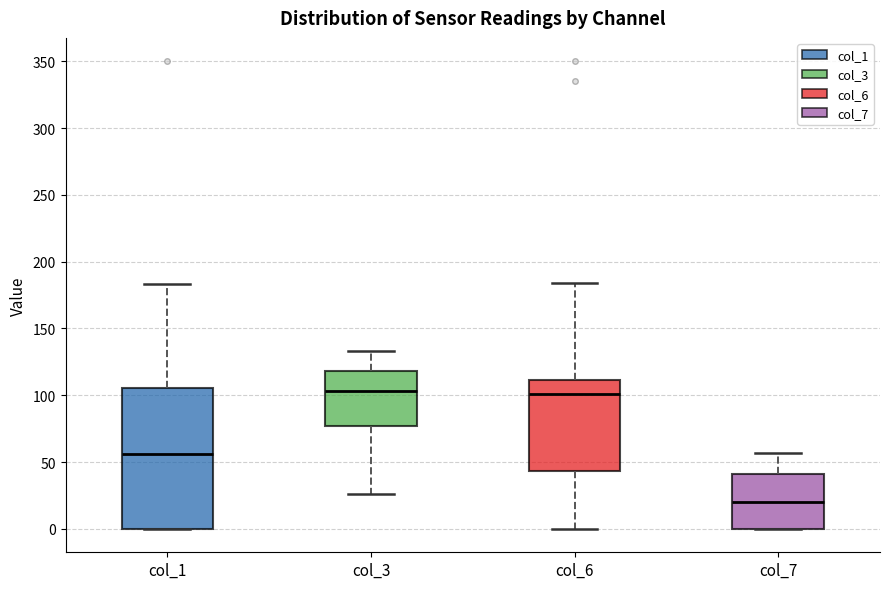

Reading left to right, transcribe this box plot: for each box, give where its median line is, the range the box spans, and where its two whiskers end, as read against the y-axis. The values are not printed on the chart, so give them approximately, as read against the axis.

col_1: median 55, box 0 to 105, whiskers 0 to 185
col_3: median 105, box 75 to 120, whiskers 25 to 135
col_6: median 100, box 45 to 110, whiskers 0 to 185
col_7: median 20, box 0 to 40, whiskers 0 to 55